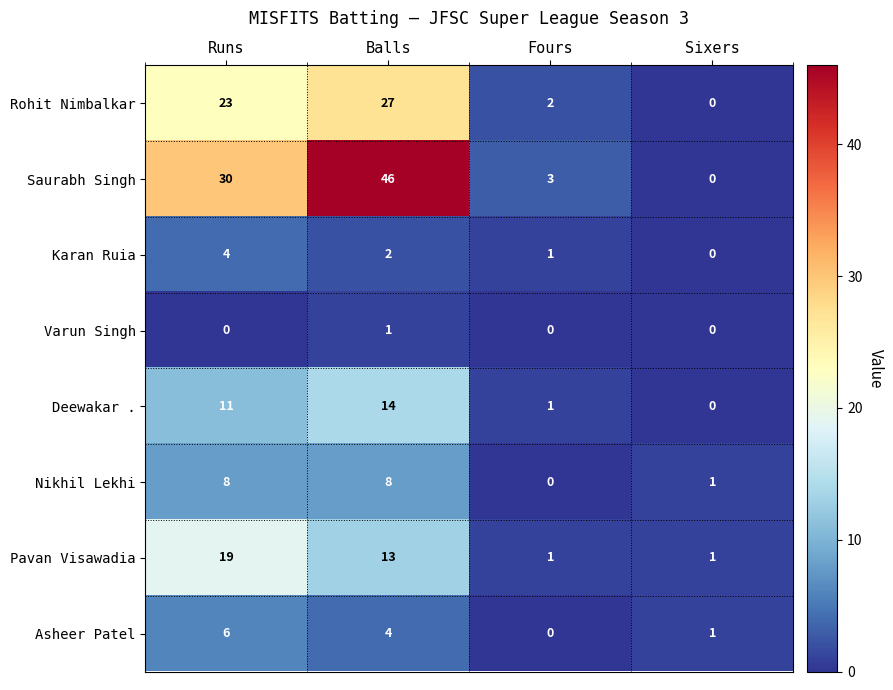

How many data points does each series have?

4